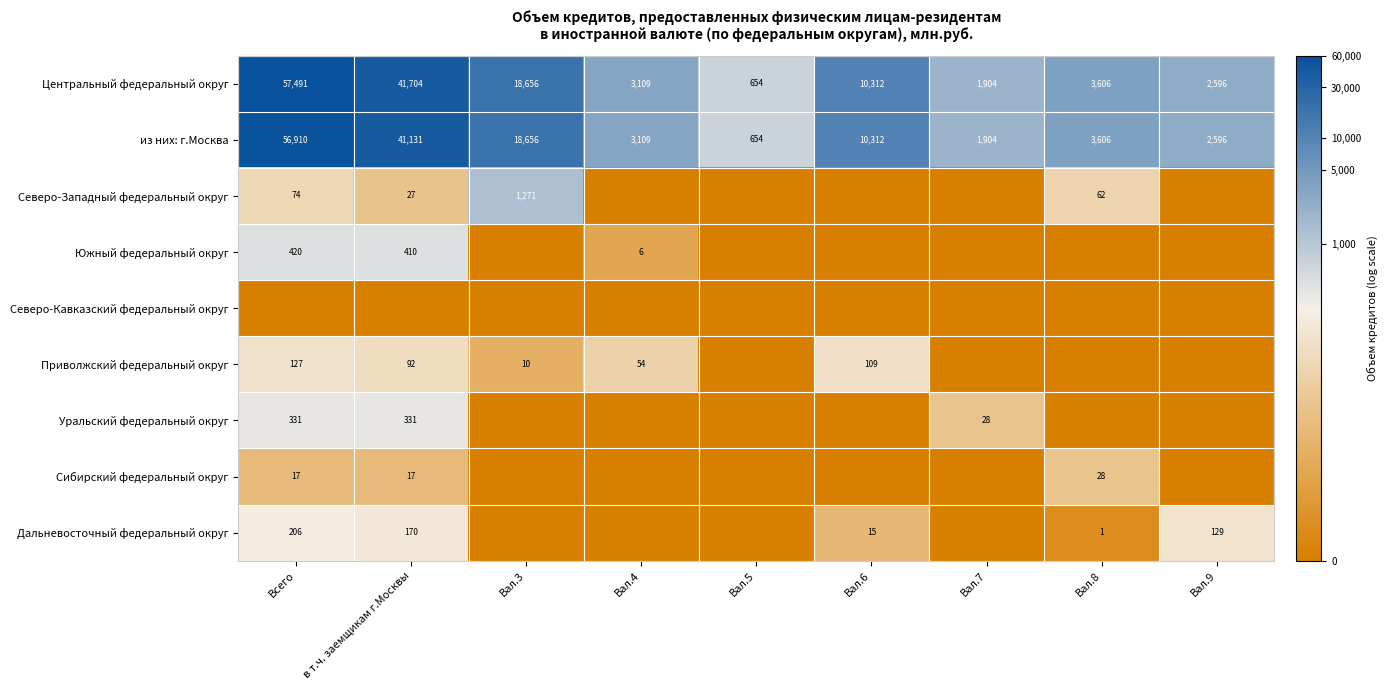

At which label is Центральный федеральный округ closest to 29072?

Вал.3